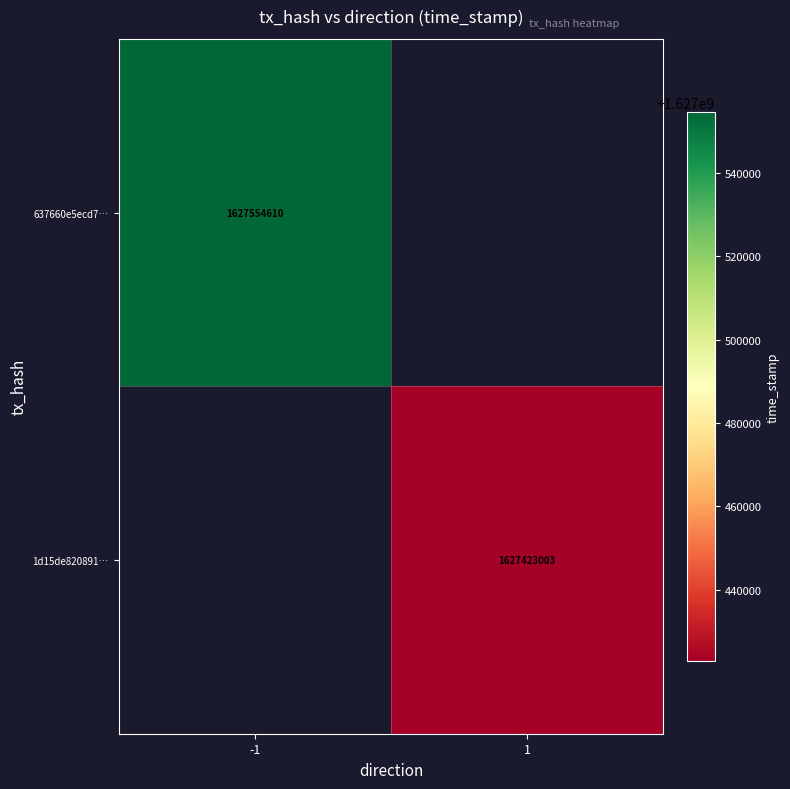

Which label corresponds to the largest value in the chart?

-1